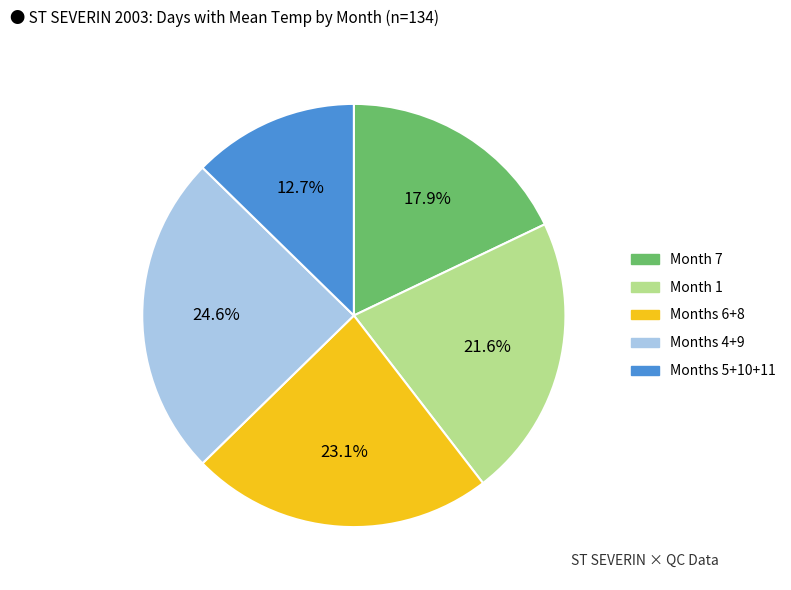

Which has a higher value, Months 5+10+11 or Months 4+9?

Months 4+9